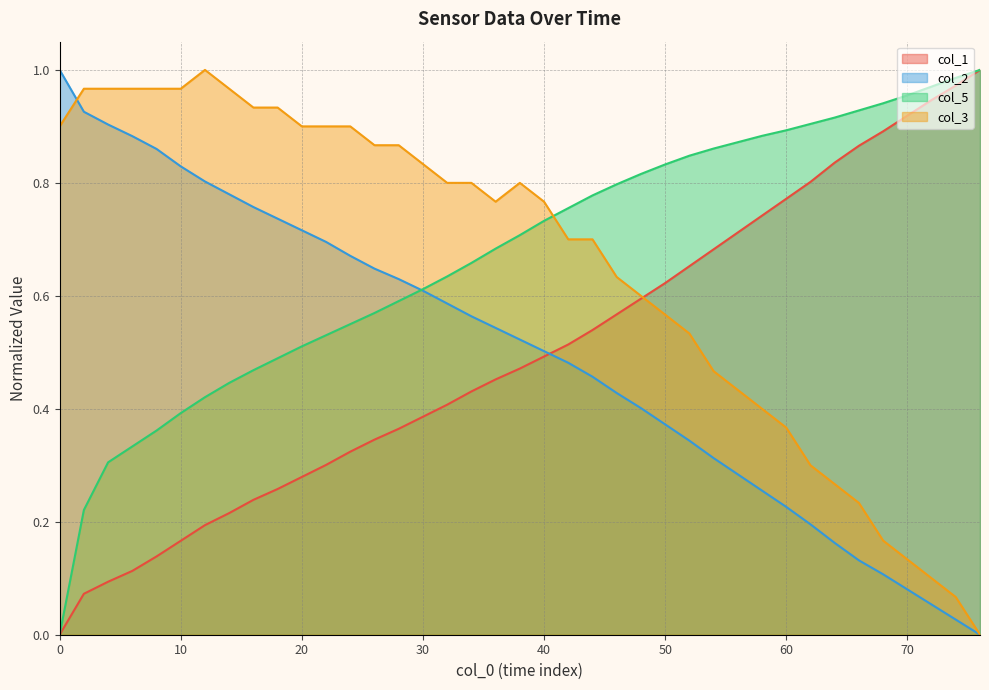

Which series has the largest range (max minus min)?

col_1